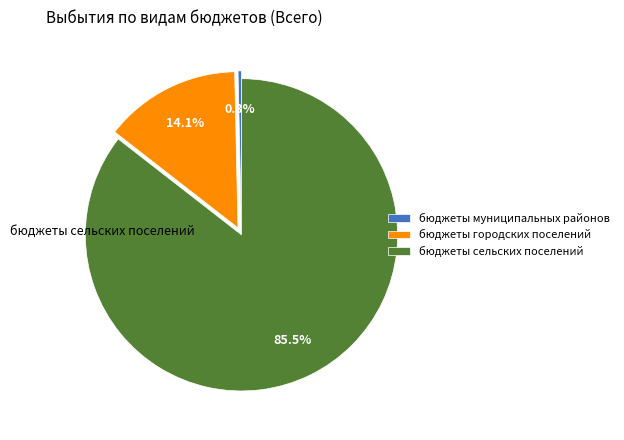

To the nearest percent, what portion does бюджеты городских поселений represent?

14%